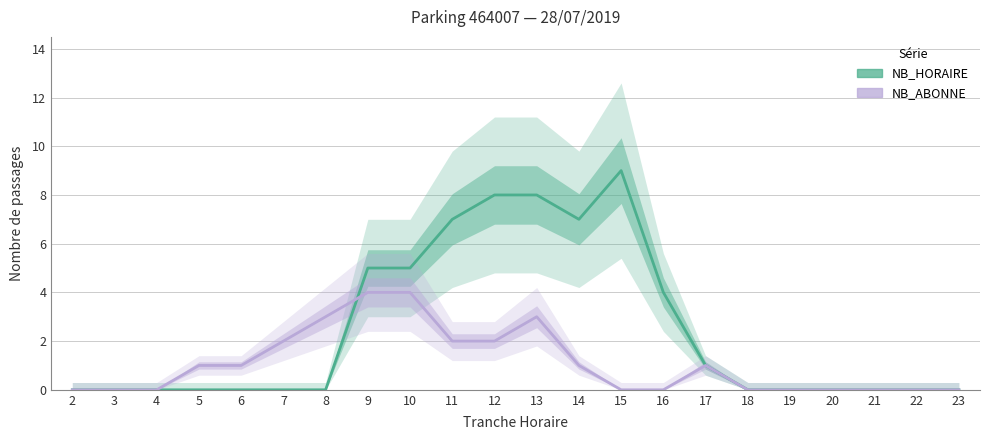

At which label does NB_HORAIRE reach its minimum?

2